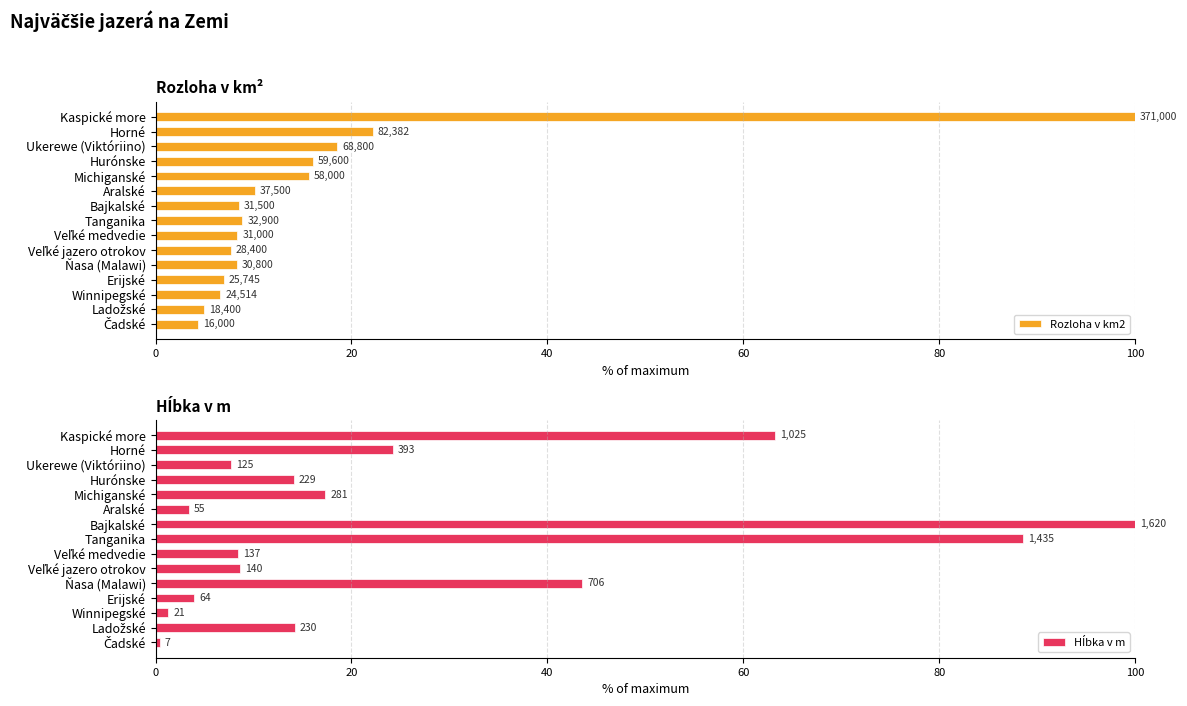

Which series has the widest spread of values?

Hĺbka v m